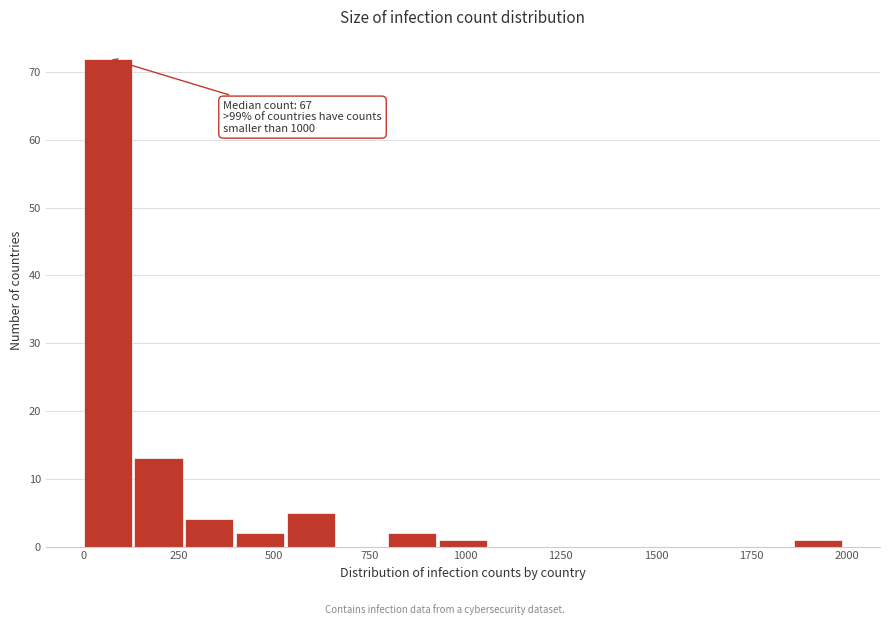

Read against the x-axis, roughly where is the centre of the tallest bar?

50